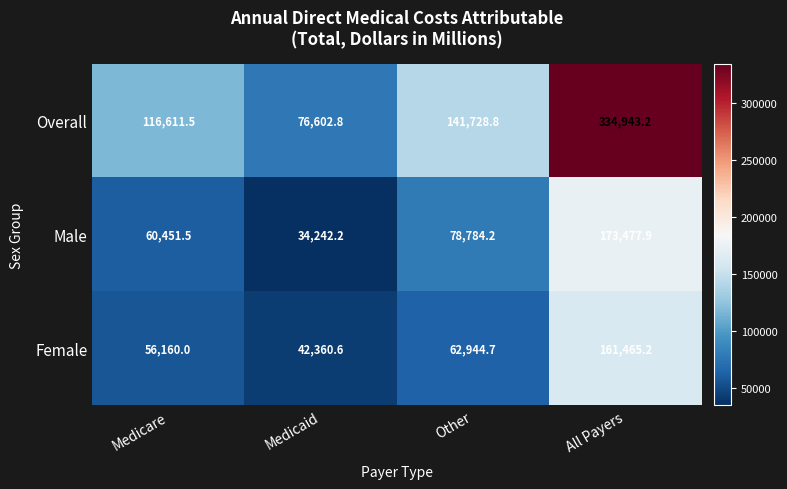

Which series changed the most between Medicaid and All Payers?

Overall